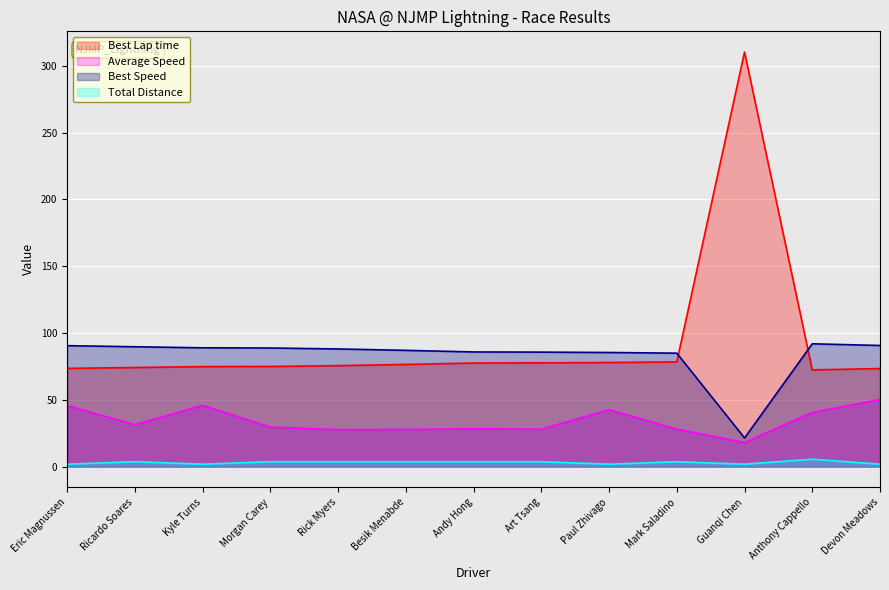

Reading left to right, extract all data points from this chart.

Total Laps: Eric Magnussen=1.9	Ricardo Soares=3.7	Kyle Turns=1.9	Morgan Carey=3.7	Rick Myers=3.7	Besik Menabde=3.7	Andy Hong=3.7	Art Tsang=3.7	Paul Zhivago=1.9	Mark Saladino=3.7	Guanqi Chen=1.9	Anthony Cappello=5.5	Devon Meadows=1.9
Best Lap time: Eric Magnussen=73.5	Ricardo Soares=74.2	Kyle Turns=74.9	Morgan Carey=75.0	Rick Myers=75.6	Besik Menabde=76.5	Andy Hong=77.6	Art Tsang=77.7	Paul Zhivago=77.9	Mark Saladino=78.4	Guanqi Chen=310.3	Anthony Cappello=72.4	Devon Meadows=73.4
Best Speed: Eric Magnussen=90.6	Ricardo Soares=89.7	Kyle Turns=89.0	Morgan Carey=88.8	Rick Myers=88.1	Besik Menabde=87.1	Andy Hong=85.9	Art Tsang=85.7	Paul Zhivago=85.4	Mark Saladino=85.0	Guanqi Chen=21.5	Anthony Cappello=91.9	Devon Meadows=90.7
Average Speed: Eric Magnussen=45.7	Ricardo Soares=31.4	Kyle Turns=45.9	Morgan Carey=29.6	Rick Myers=27.7	Besik Menabde=27.8	Andy Hong=28.3	Art Tsang=28.0	Paul Zhivago=42.7	Mark Saladino=28.1	Guanqi Chen=18.0	Anthony Cappello=40.6	Devon Meadows=50.3